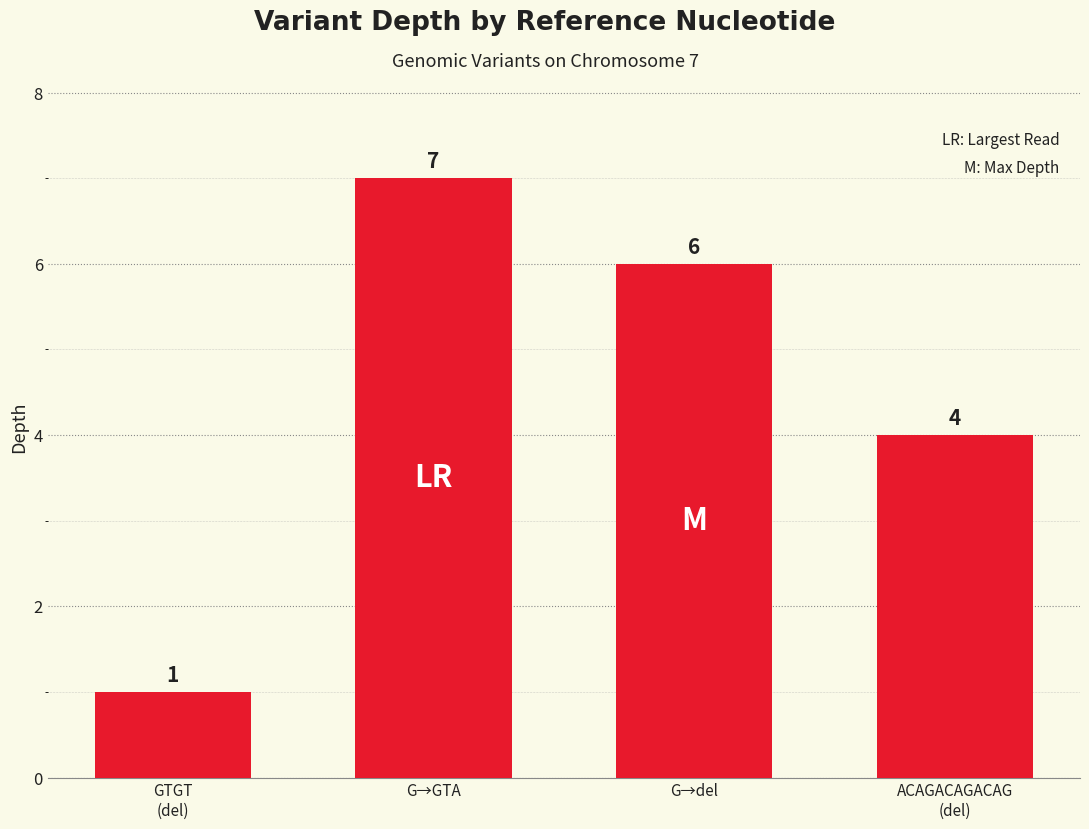

The chart shows a value of 7 at ACAGACAGACAG
(del). True or false?

False